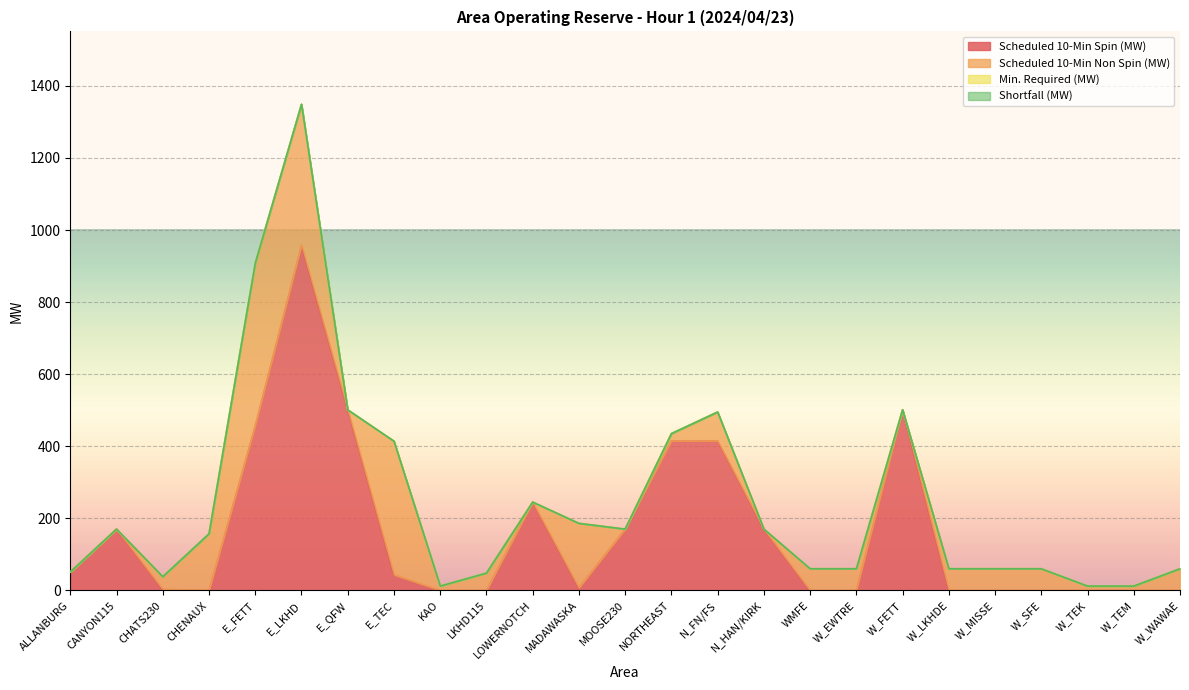

The Scheduled 10-Min Non Spin (MW) series shows 19 at W_TEM. True or false?

False